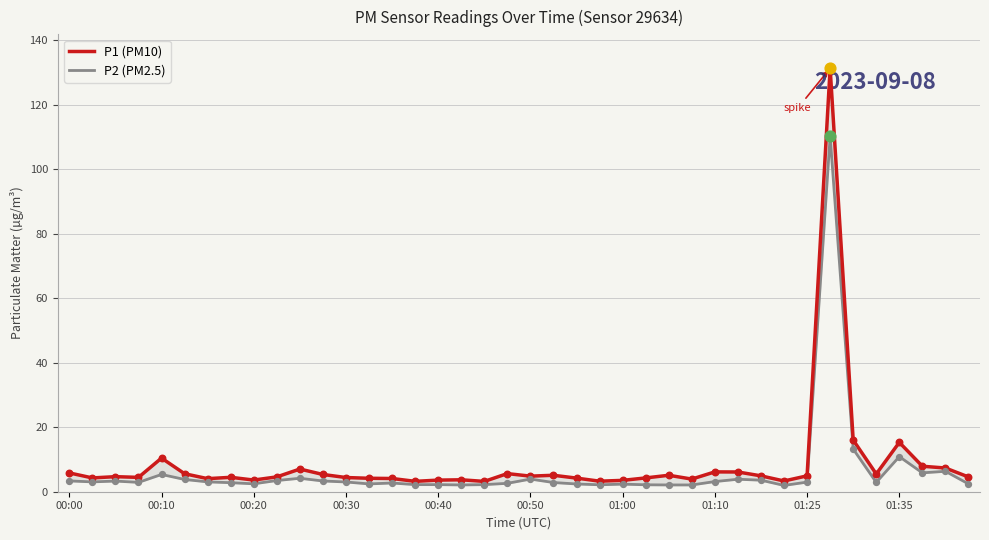

What is the total value across all series at 19?

8.2